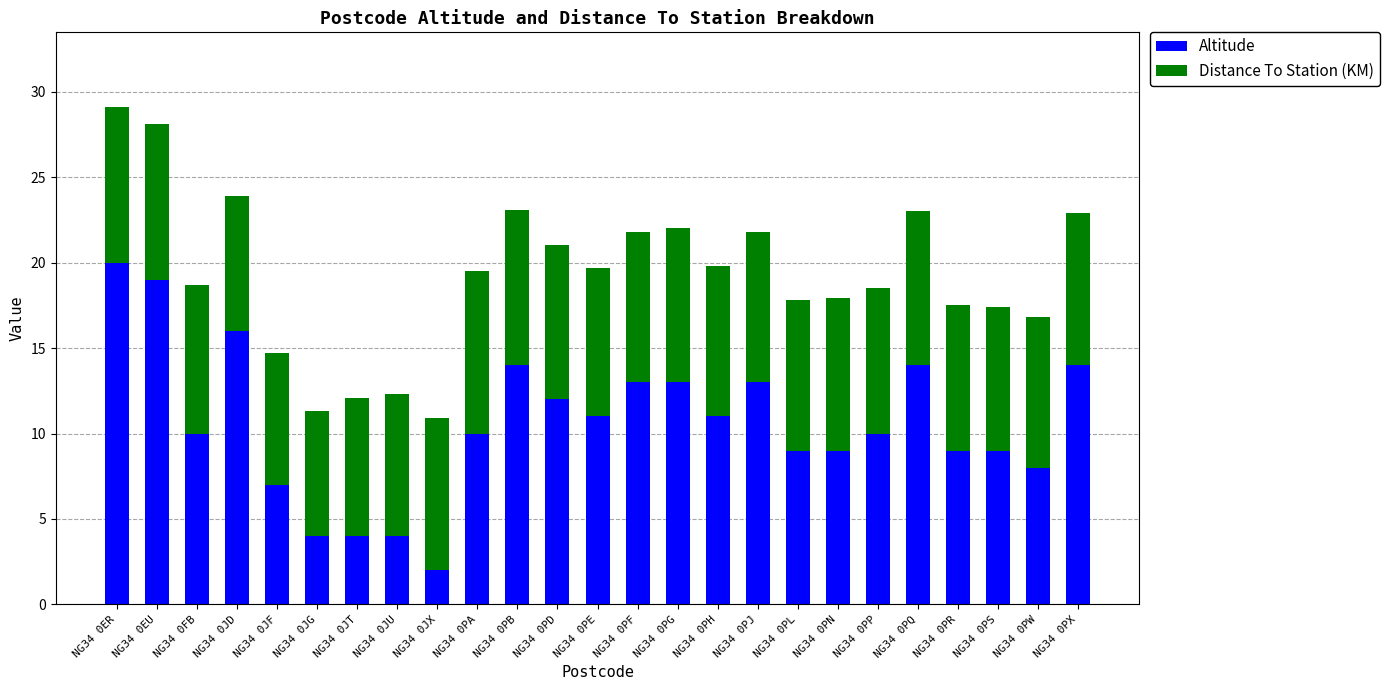

At which label does Altitude reach its peak?

NG34 0ER